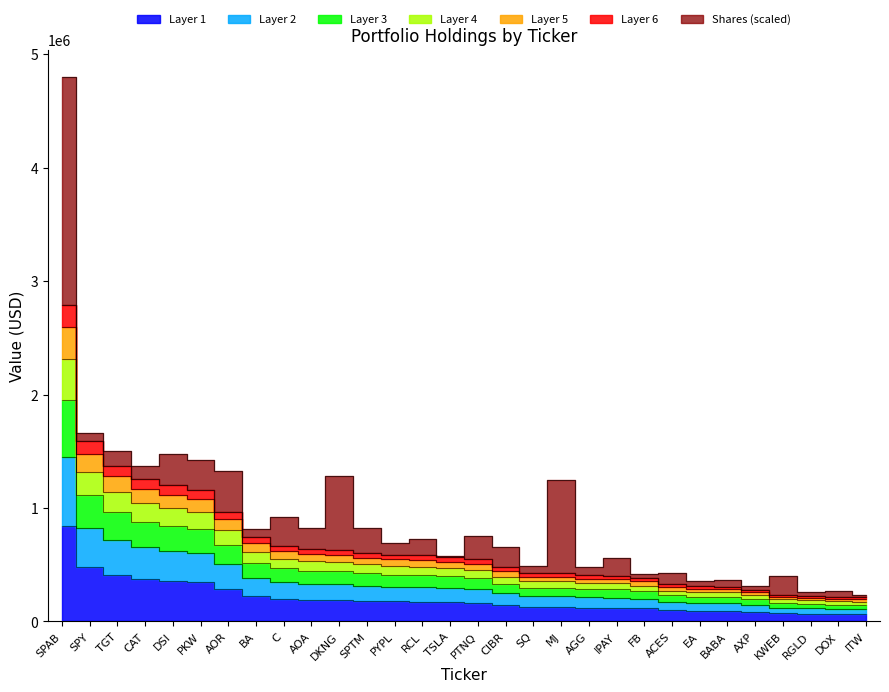

True or false: the data has more than 2 interior local peaks.

False